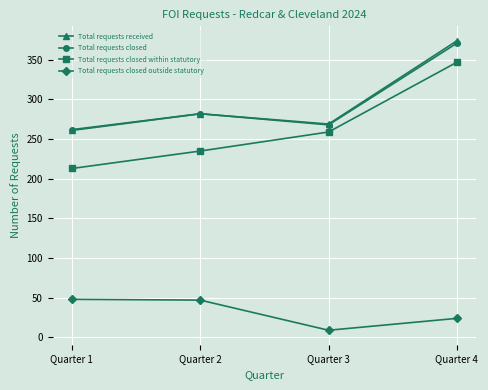

How many values in the Total requests closed series are below 282?

2